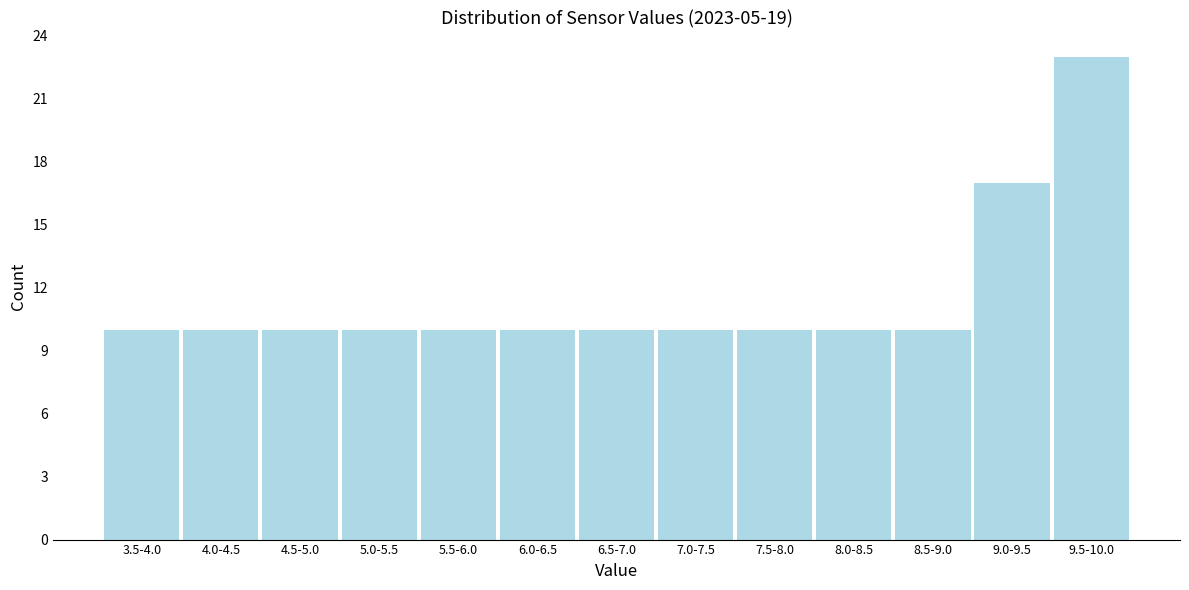

Reading left to right, list all the values displayed in this chart.

10	10	10	10	10	10	10	10	10	10	10	17	23